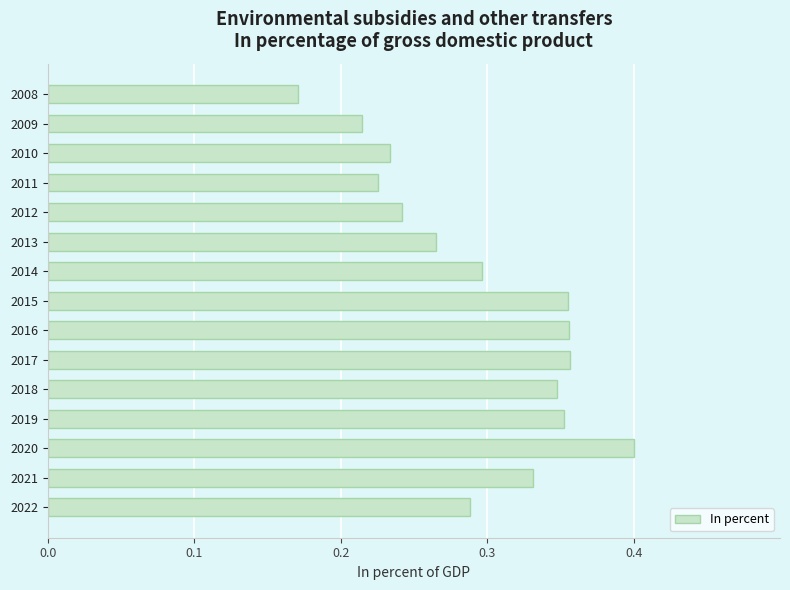

Which category has the highest value across all series?

2020